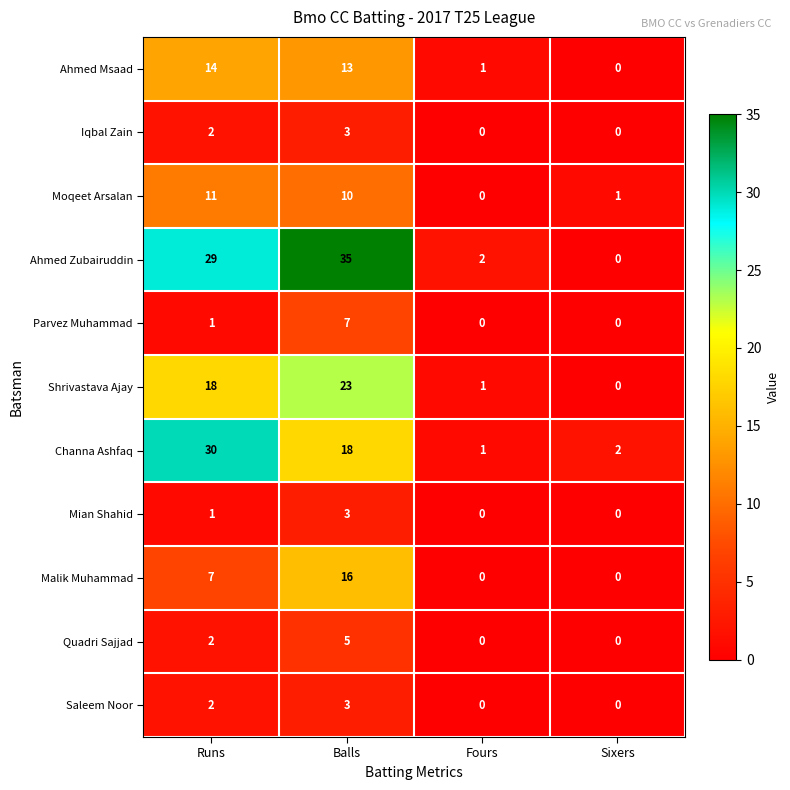

How many distinct data groups are displayed?

11